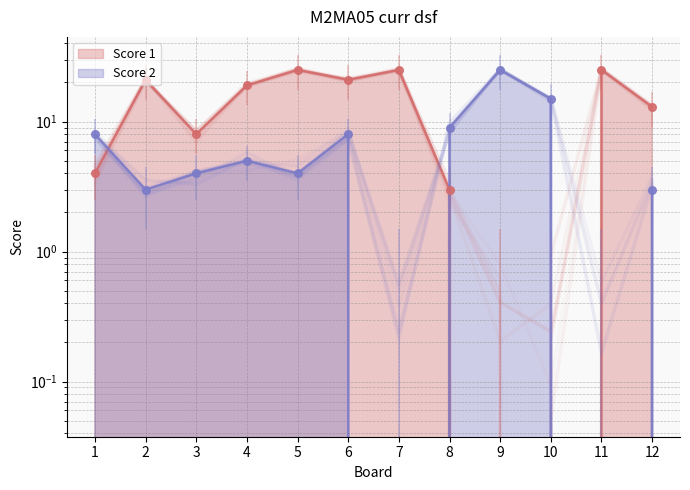

Is the value of Score 2 at 3 greater than the value of Score 1 at 2?

No